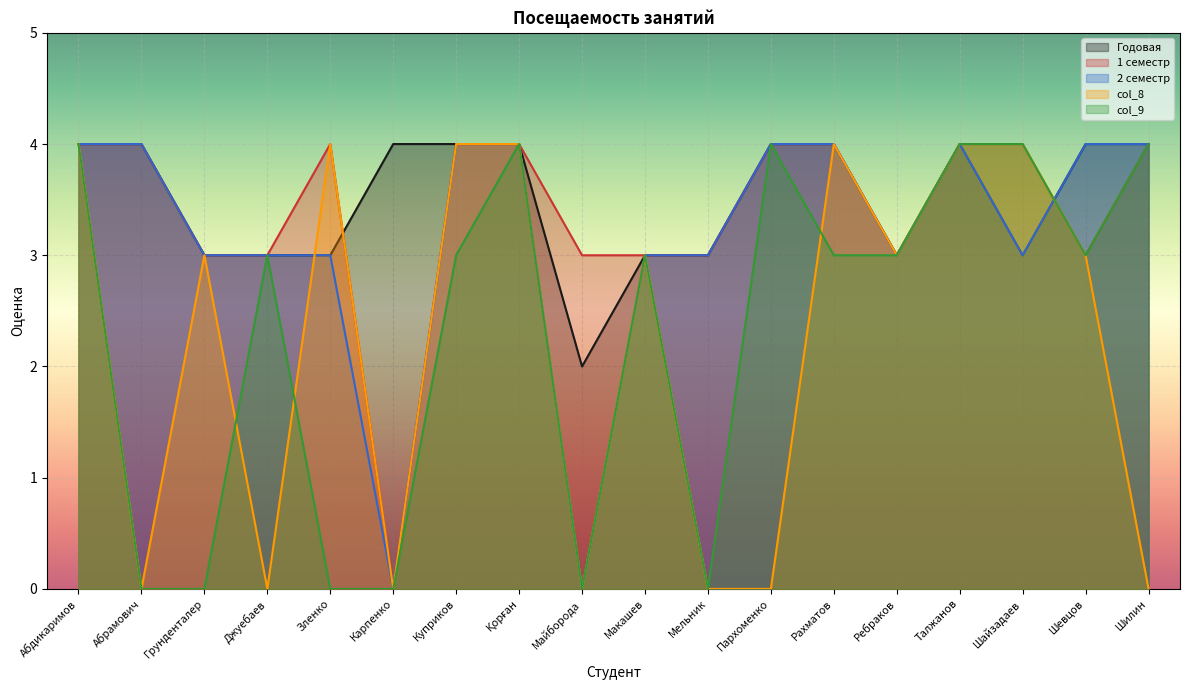

What are all the series names shown in the legend?

Годовая, 1 семестр, 2 семестр, col_8, col_9